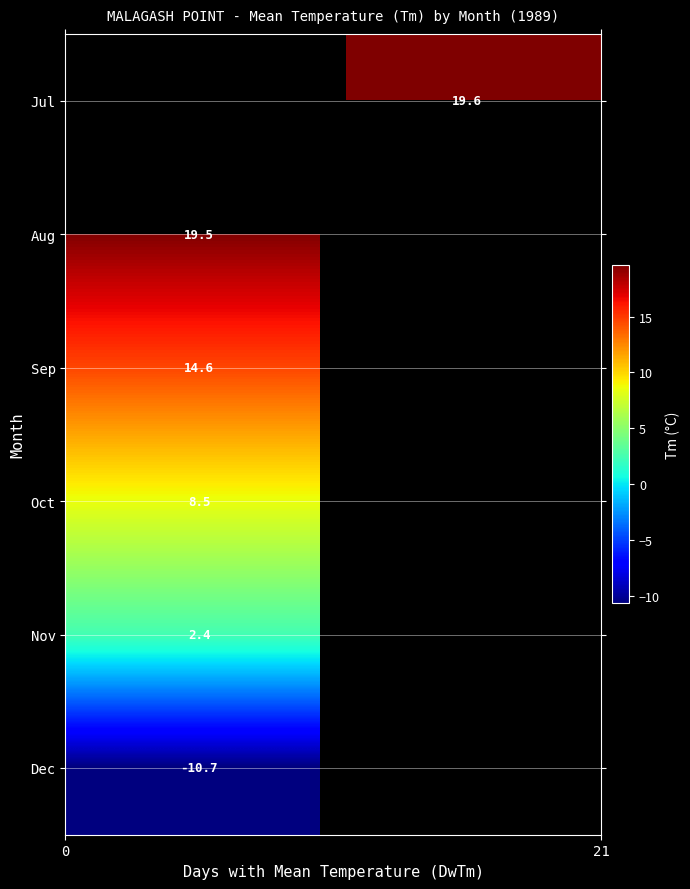

Which has a higher value, 15 or 3?

3